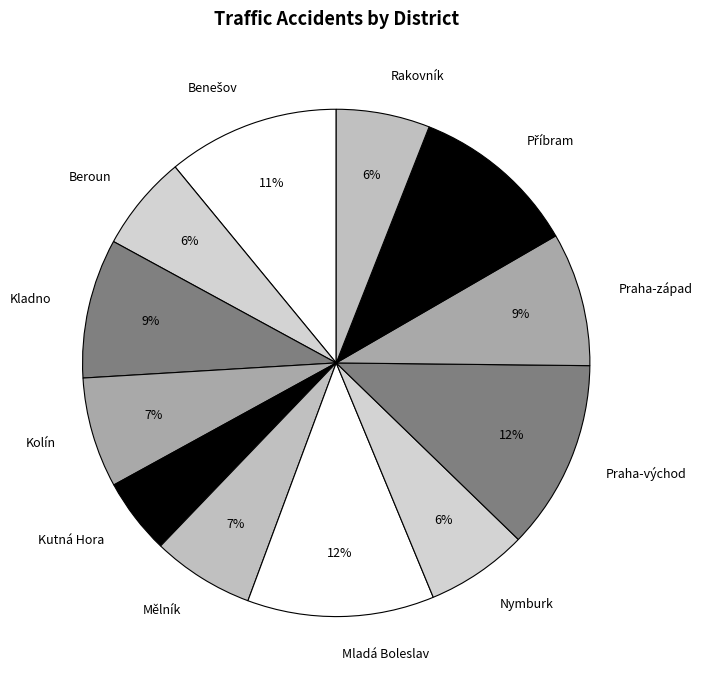

Is Praha-západ the majority of the pie?

No